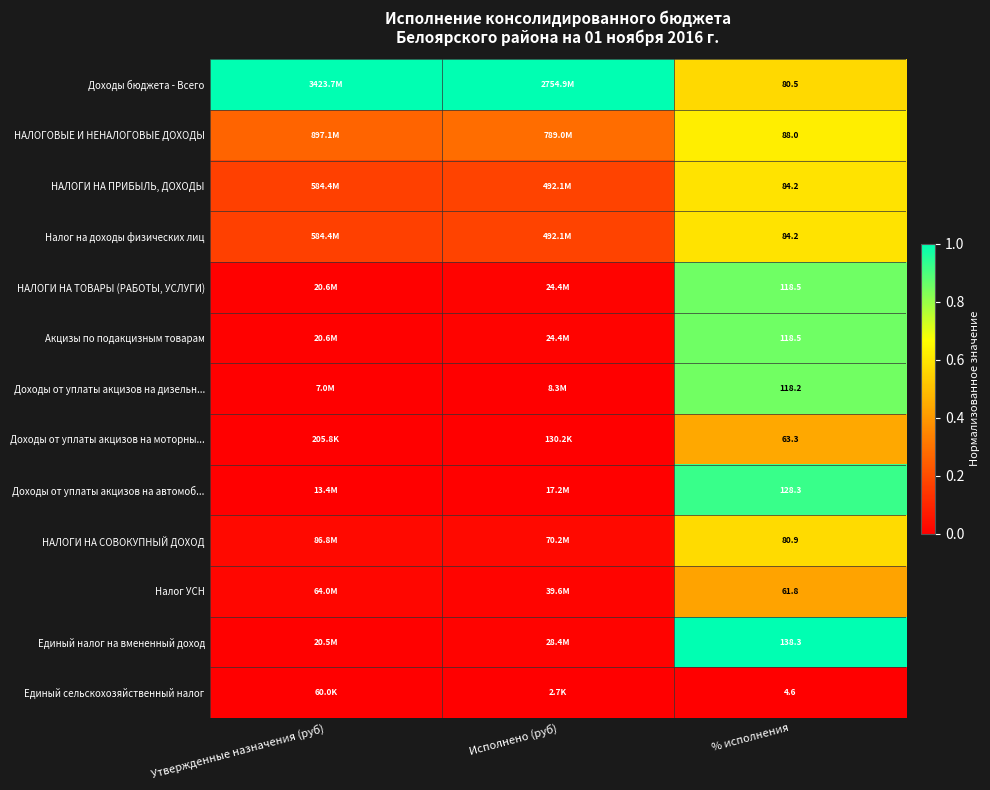

Is the value of НАЛОГИ НА СОВОКУПНЫЙ ДОХОД at % исполнения greater than the value of Доходы бюджета - Всего at % исполнения?

Yes